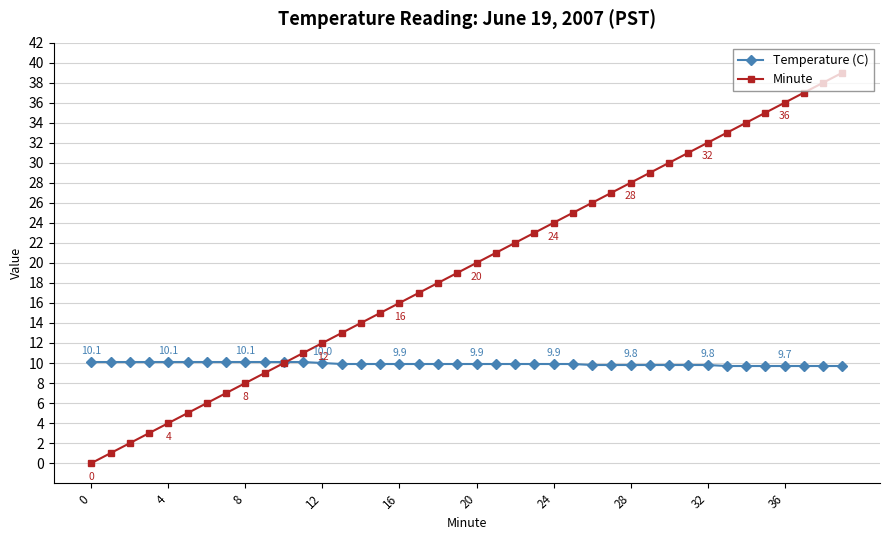

Which series has the largest range (max minus min)?

Minute